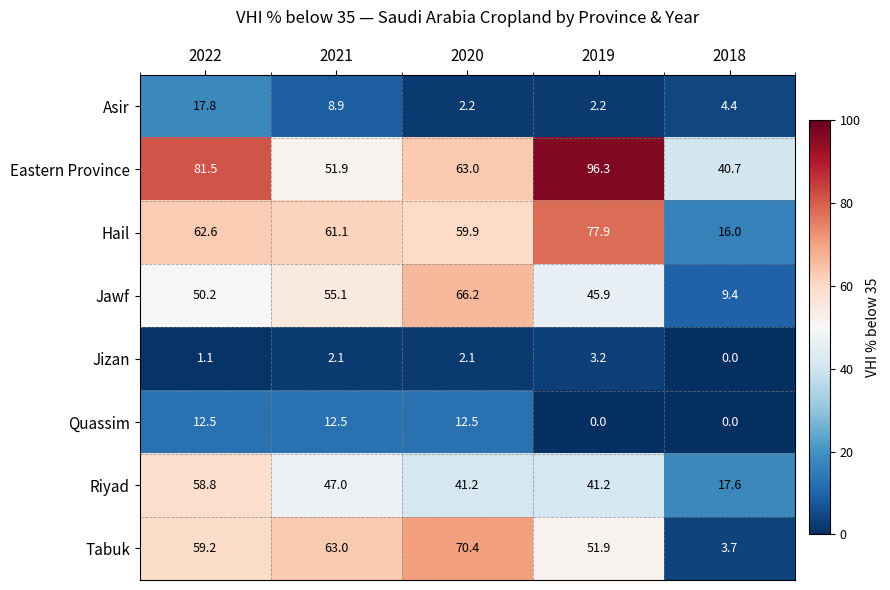

How many values in the Hail series exceed 61?

3